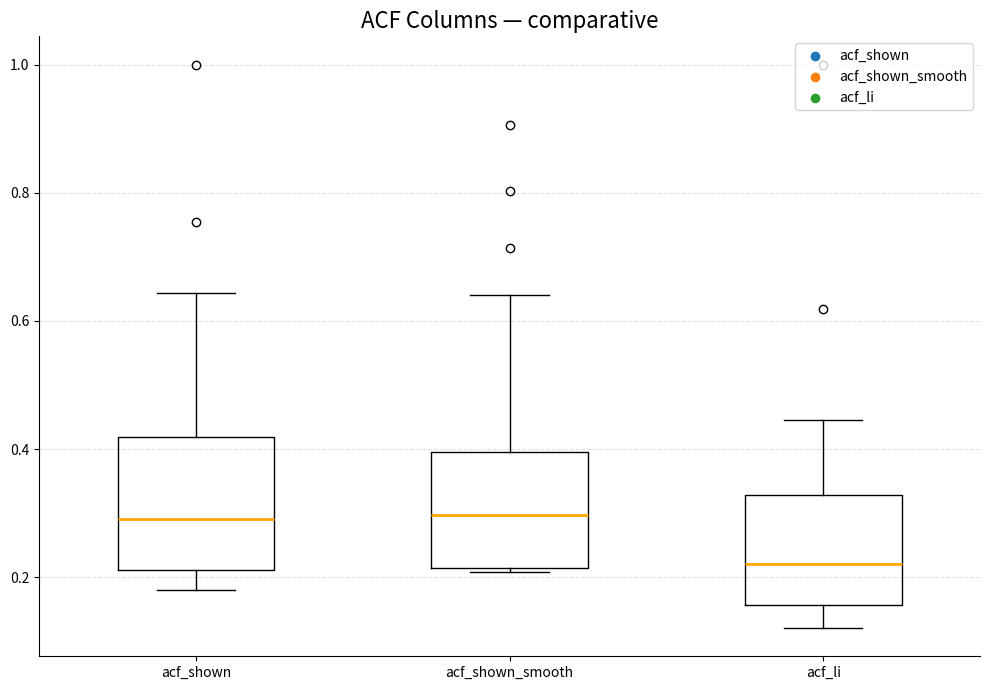

Reading left to right, read every box against the y-axis: the position of its median line, the range the box covers, and the ends of its whiskers. The values are not printed on the chart, so give them approximately, as read against the axis.

acf_shown: median 0.30, box 0.22 to 0.42, whiskers 0.18 to 0.64
acf_shown_smooth: median 0.30, box 0.22 to 0.40, whiskers 0.20 to 0.64
acf_li: median 0.22, box 0.16 to 0.32, whiskers 0.12 to 0.44